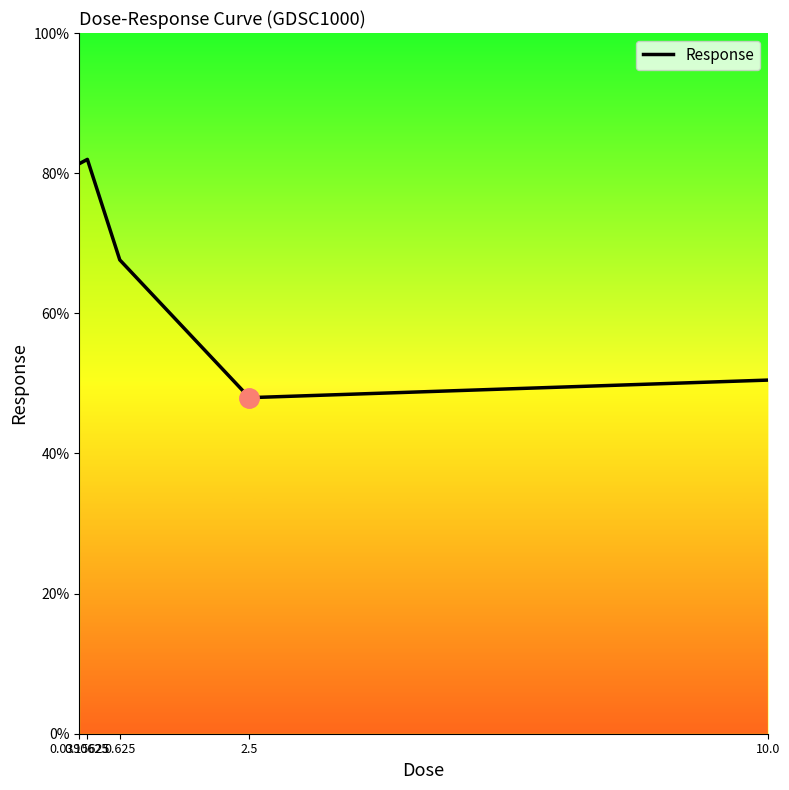

What is the difference between the maximum and minimum values?

34.0